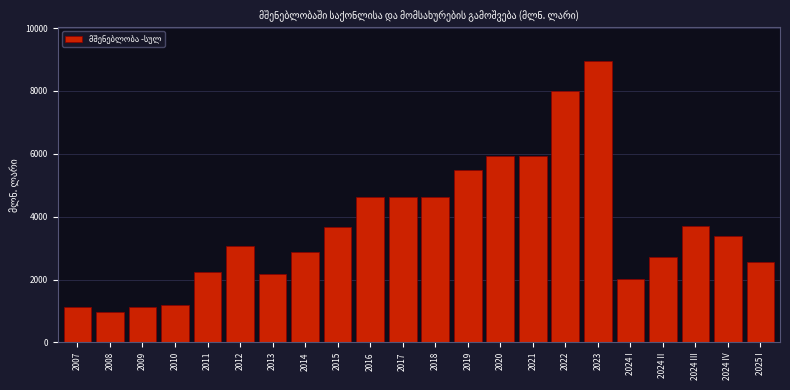

What is the label of the 17th bar from the left?

2023